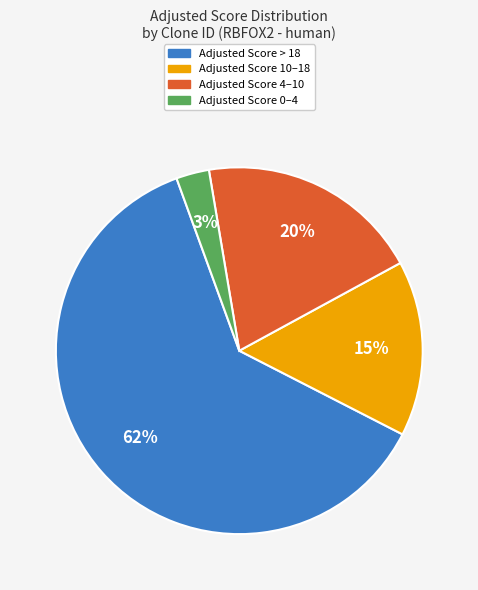

Is there a majority slice in this chart?

Yes